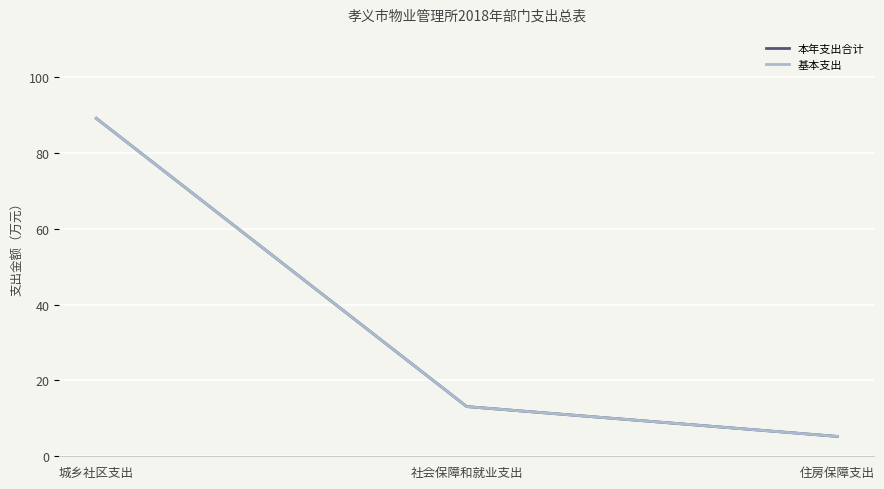

What position from the left is 住房保障支出?

3